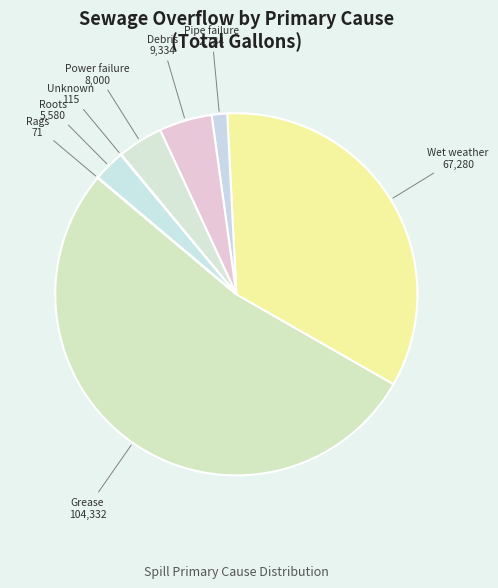

Count the number of slices in the pie.

8